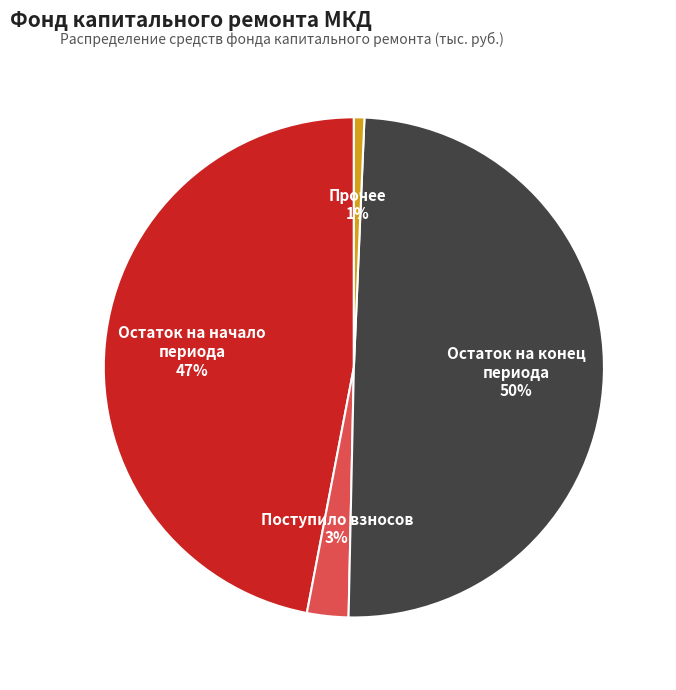

Is the sum of Остаток на начало периода 47% and Прочее 1% greater than half?

No